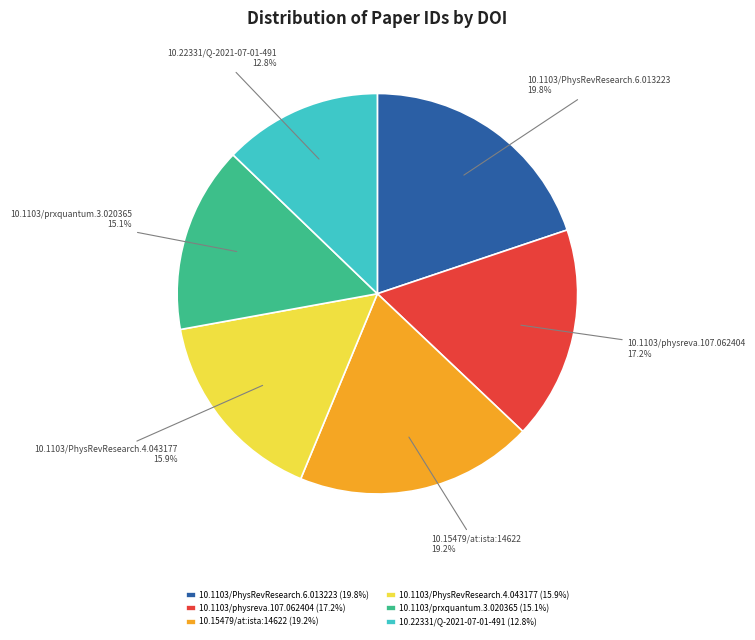

To the nearest percent, what is the difference between the 10.1103/PhysRevResearch.6.013223 and 10.1103/PhysRevResearch.4.043177 slice percentages?

4%